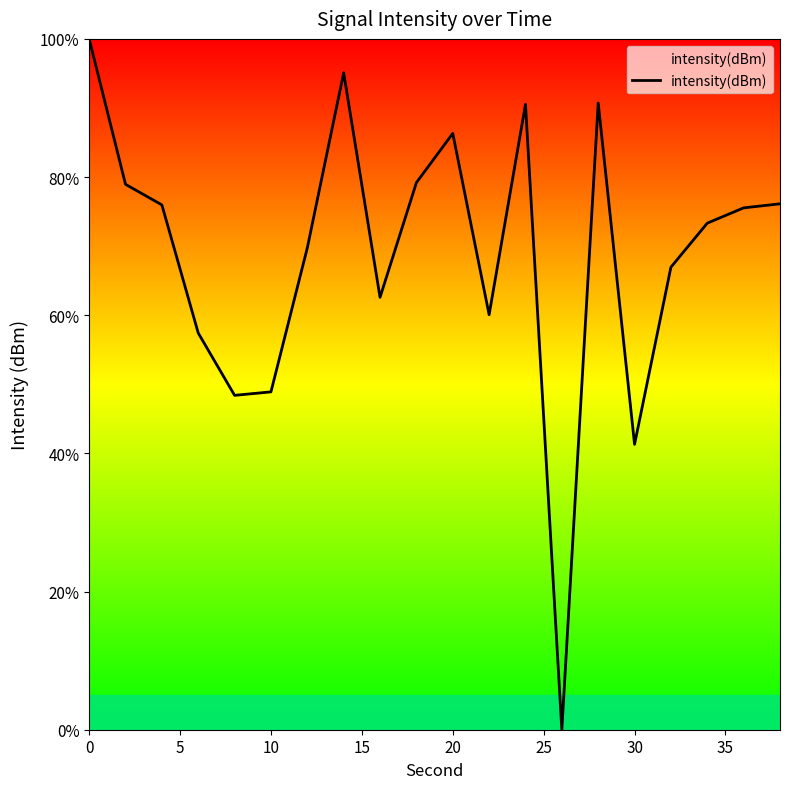

What is the maximum value shown in the chart?

100.0